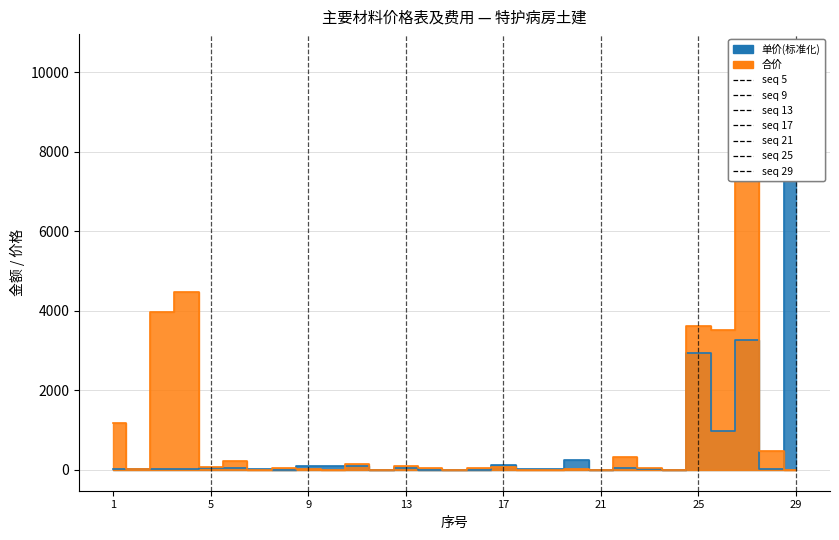

At which category does 单价 reach its first local peak?

3